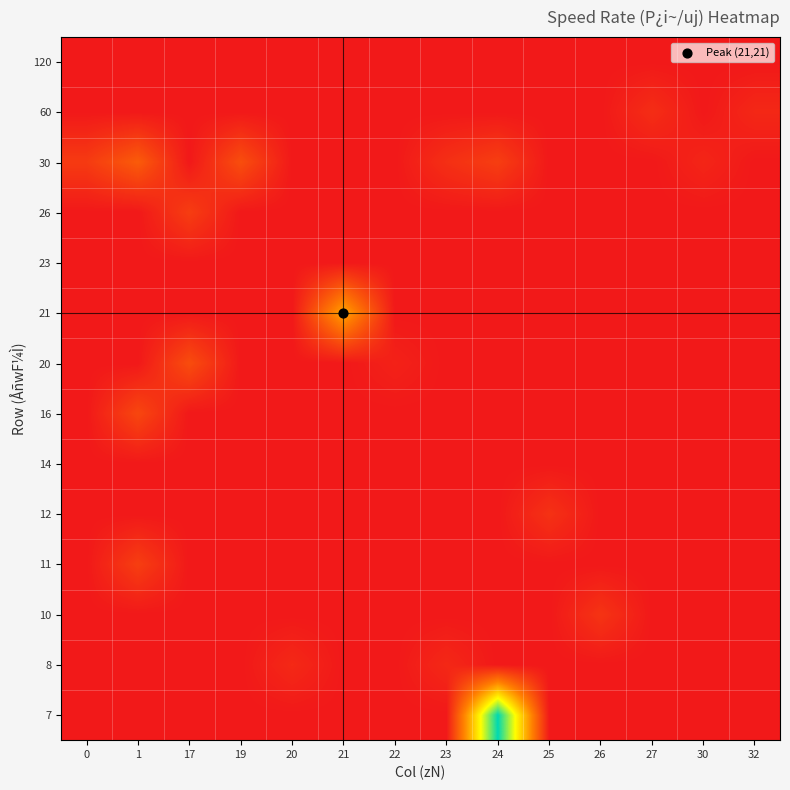

How many series are shown in this chart?

14